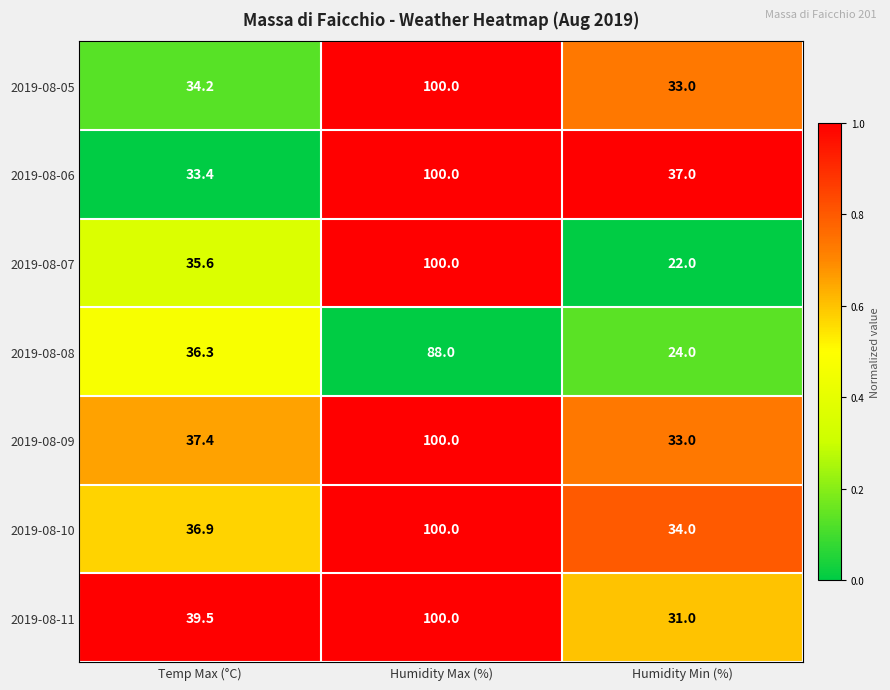

What is the average value of the 2019-08-05 series?

55.7